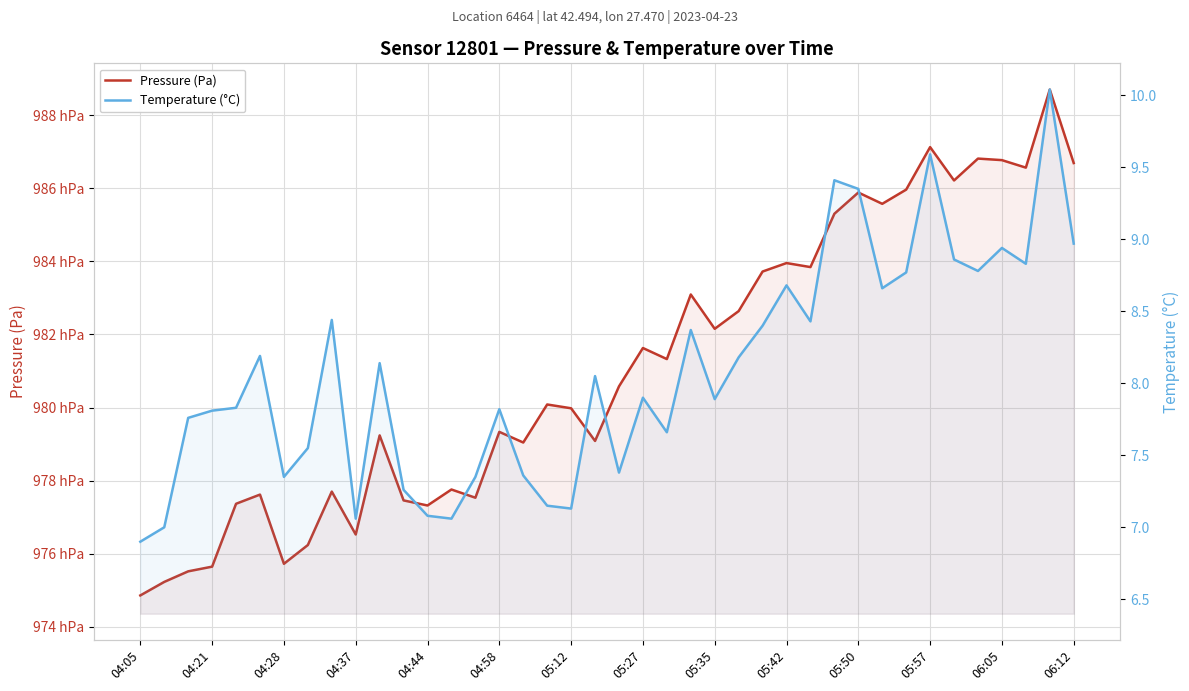

How many interior local valleys does the Pressure (Pa) series have?

12